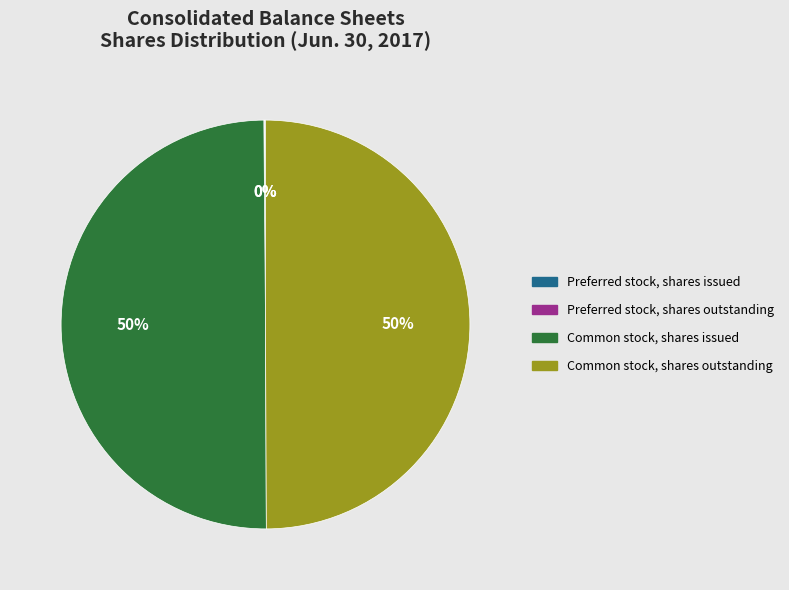

To the nearest percent, what portion does Common stock, shares issued represent?

50%